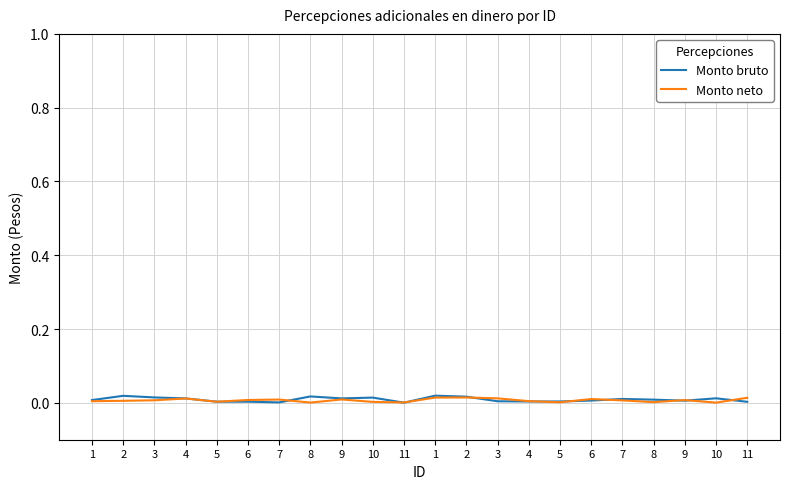

Reading left to right, transcribe all the data shown in this chart.

Monto bruto: 1=0.0	2=0.0	3=0.0	4=0.0	5=0.0	6=0.0	7=0.0	8=0.0	9=0.0	10=0.0	11=0.0	1=0.0	2=0.0	3=0.0	4=0.0	5=0.0	6=0.0	7=0.0	8=0.0	9=0.0	10=0.0	11=0.0
Monto neto: 1=0.0	2=0.0	3=0.0	4=0.0	5=0.0	6=0.0	7=0.0	8=0.0	9=0.0	10=0.0	11=0.0	1=0.0	2=0.0	3=0.0	4=0.0	5=0.0	6=0.0	7=0.0	8=0.0	9=0.0	10=0.0	11=0.0